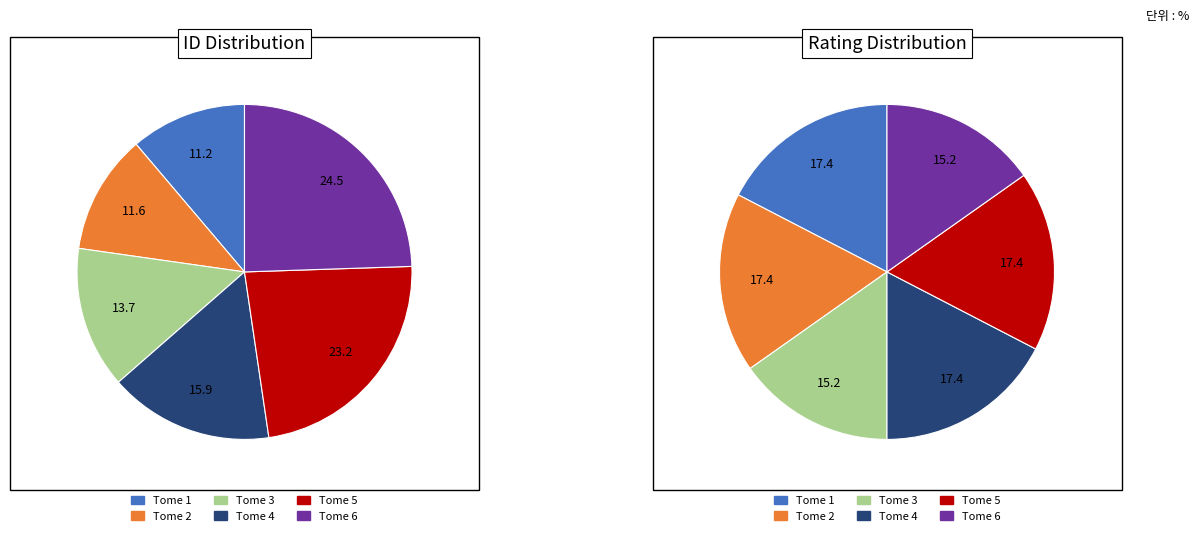

To the nearest percent, what portion does Tome 6 represent?

24%